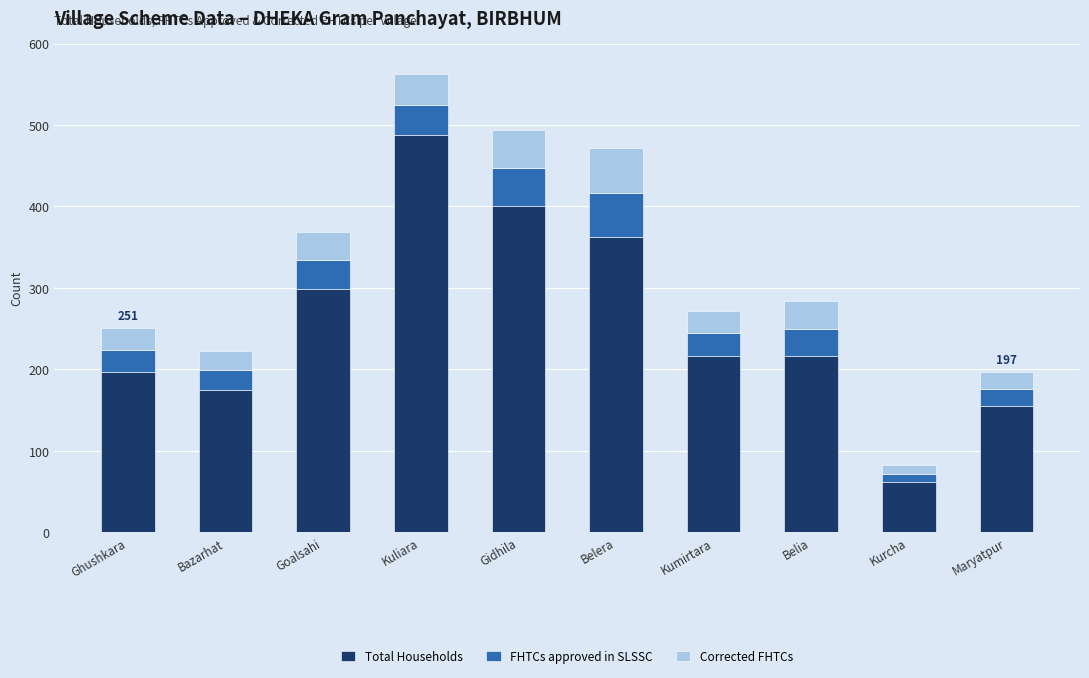

What is the sum of the Total Households values at Ghushkara and Kumirtara?

413